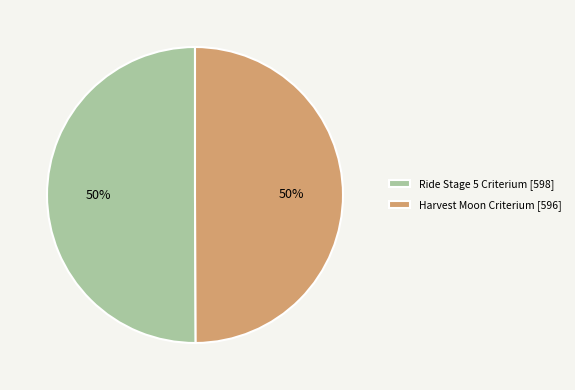

True or false: Ride Stage 5 Criterium accounts for 62% of the total.

False